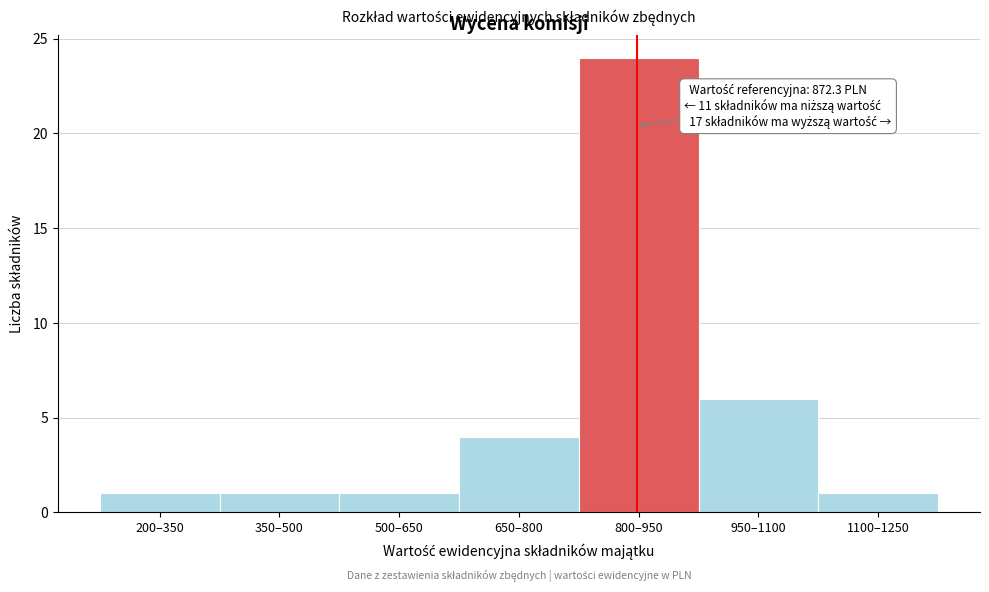

Reading left to right, extract all data points from this chart.

200–350=1	350–500=1	500–650=1	650–800=4	800–950=24	950–1100=6	1100–1250=1